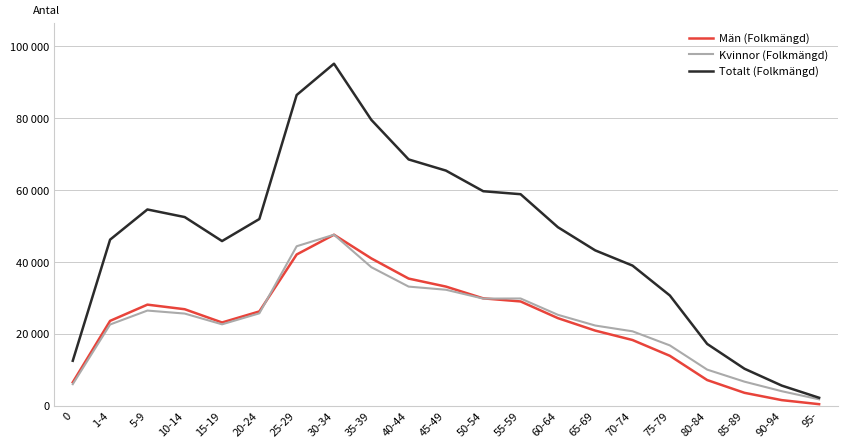

What is the difference between the highest and lowest values at 65-69?

22328